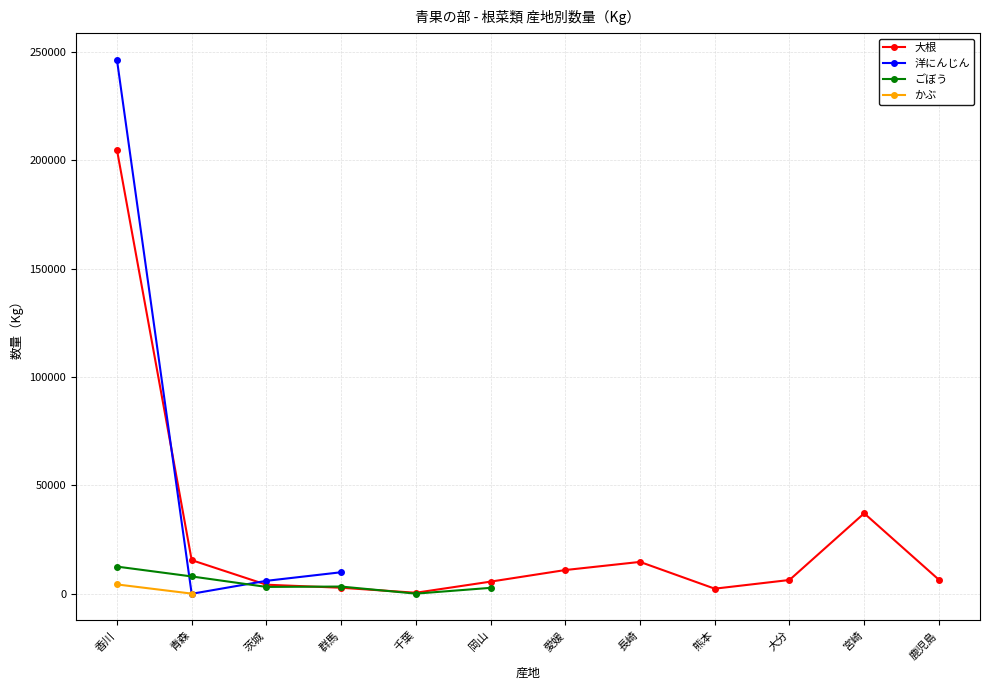

Rank the categories by ごぼう value from highest to lowest.

香川, 青森, 群馬, 茨城, 岡山, 愛媛, 長崎, 熊本, 大分, 宮崎, 鹿児島, 千葉